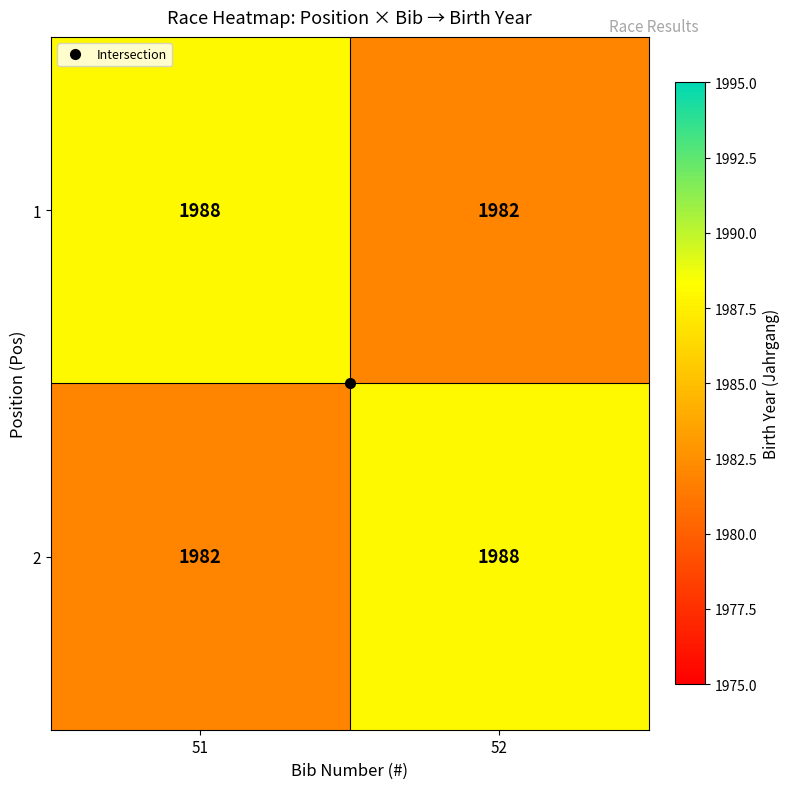

At how many categories does at least one series exceed 1984?

2